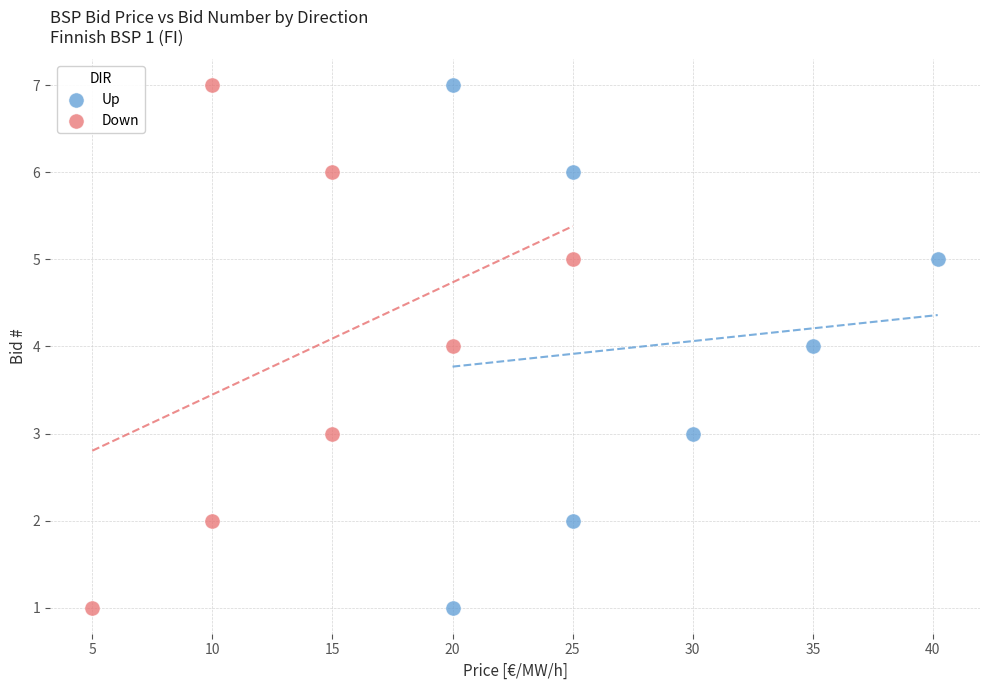

What are all the series names shown in the legend?

Up, Down